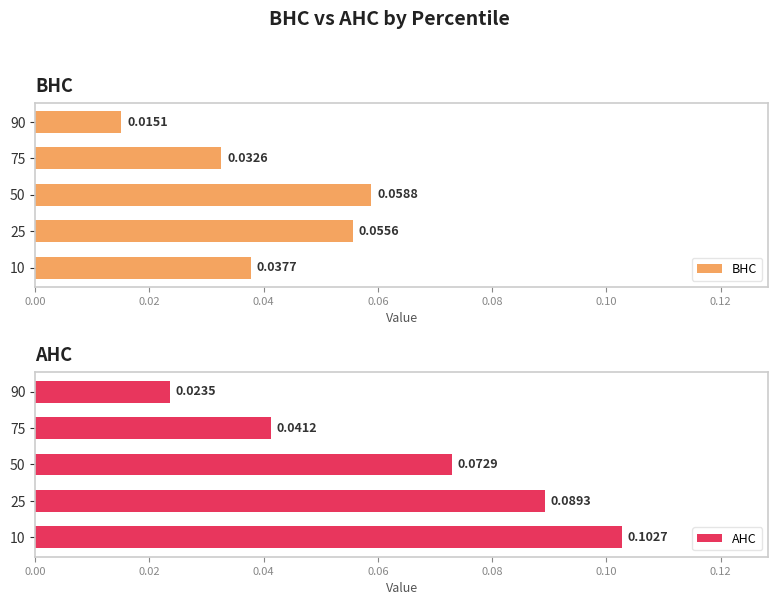

Are the bars horizontal?

Yes